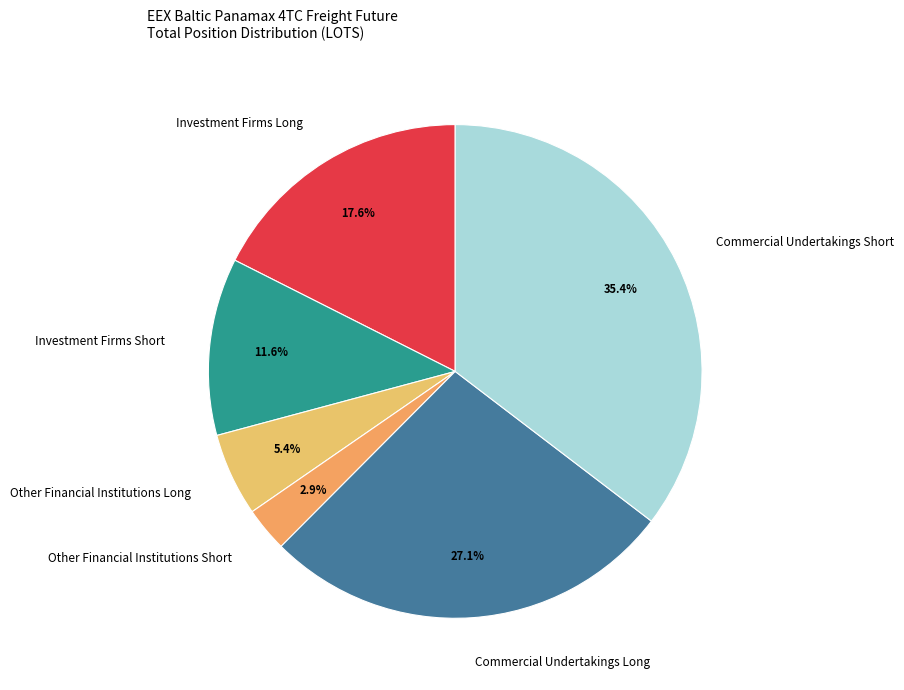

Which has a higher value, Commercial Undertakings Long or Investment Firms Short?

Commercial Undertakings Long